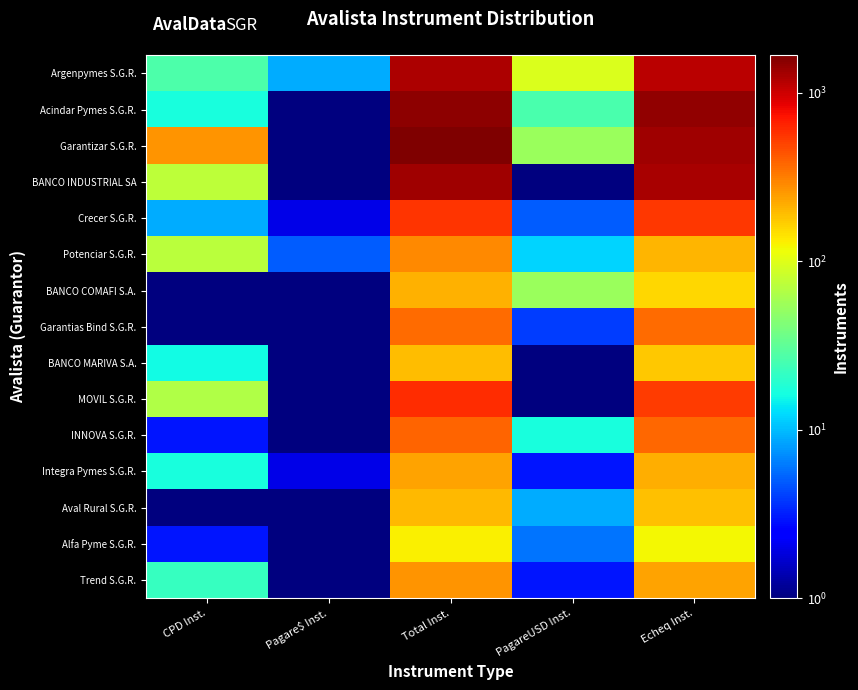

What is the total value across all series at Echeq Inst.?

8328